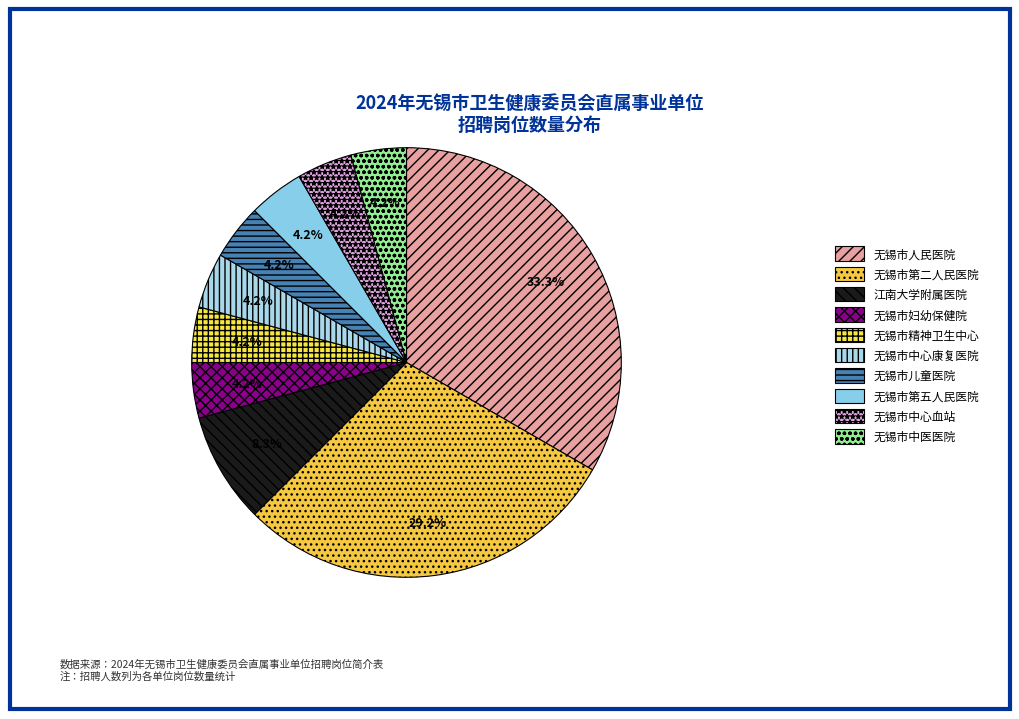

Which category has the biggest portion of the pie?

无锡市人民医院